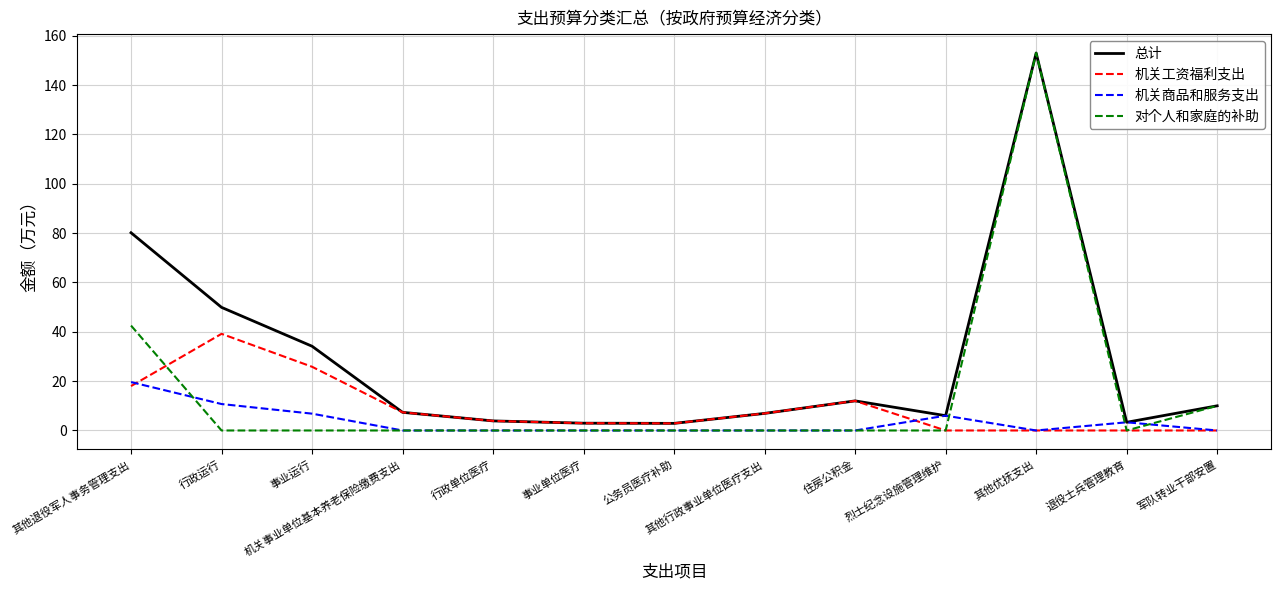

The 机关商品和服务支出 series shows -13.4 at 军队转业干部安置. True or false?

False